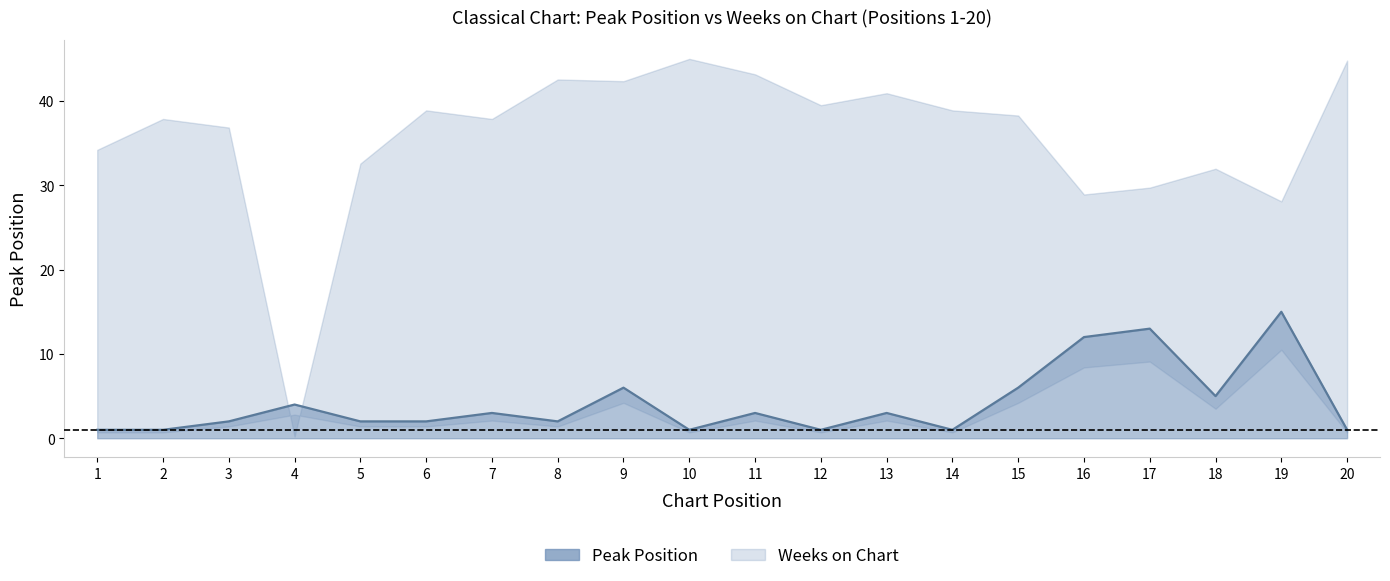

What is the change in value from 3 to 14?

-1